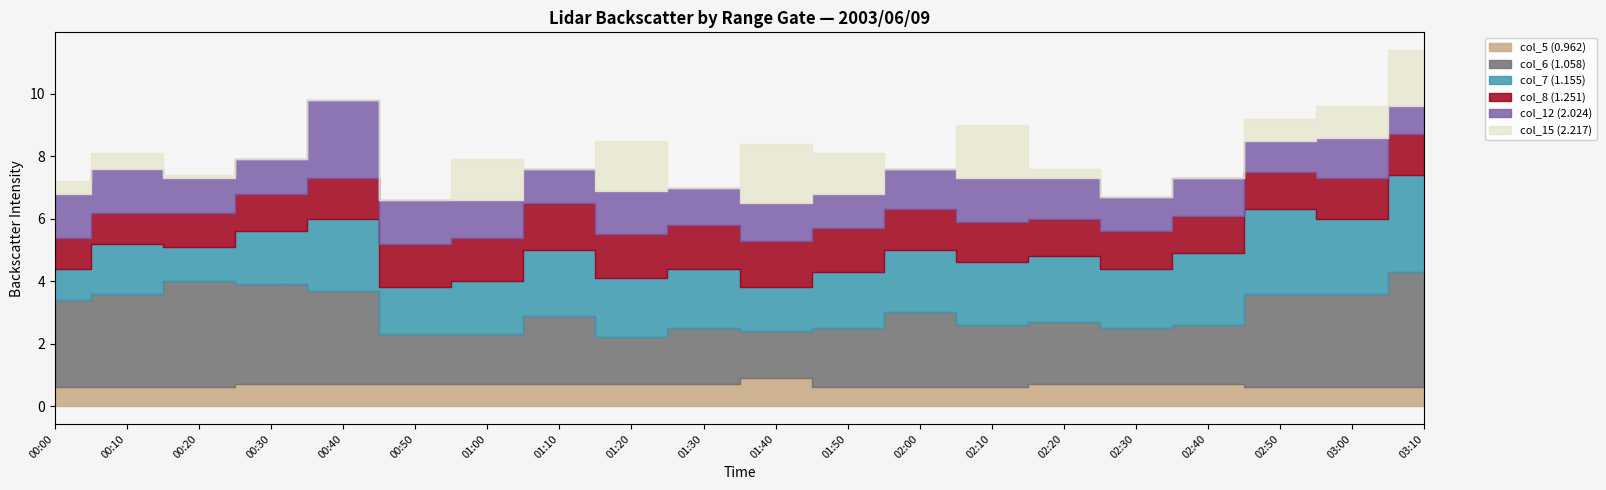

In col_6 (1.058), how many points are lower than both neighbors (excluding endpoints)?

3